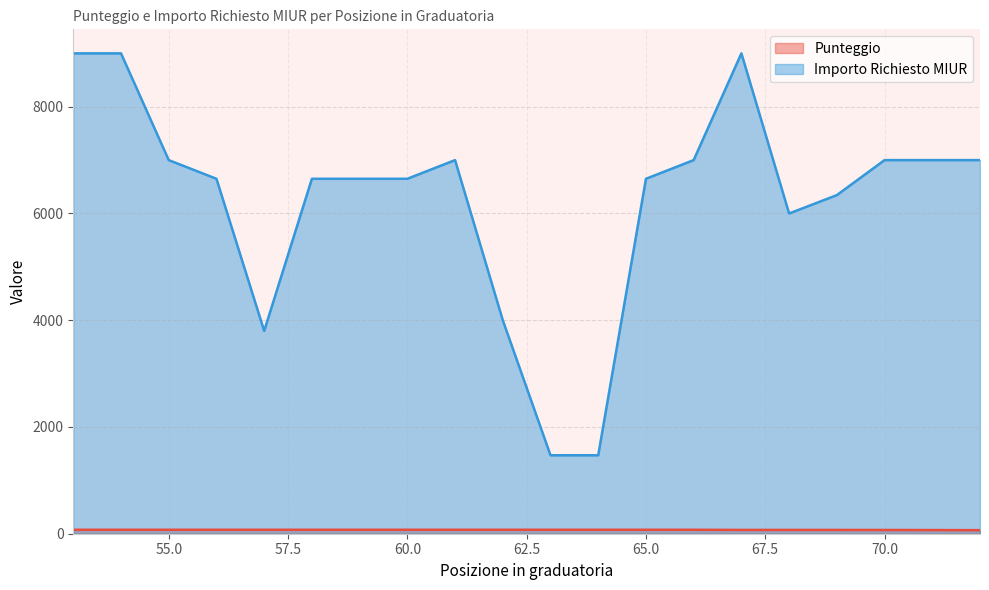

True or false: Importo Richiesto MIUR and Punteggio intersect in this chart.

False